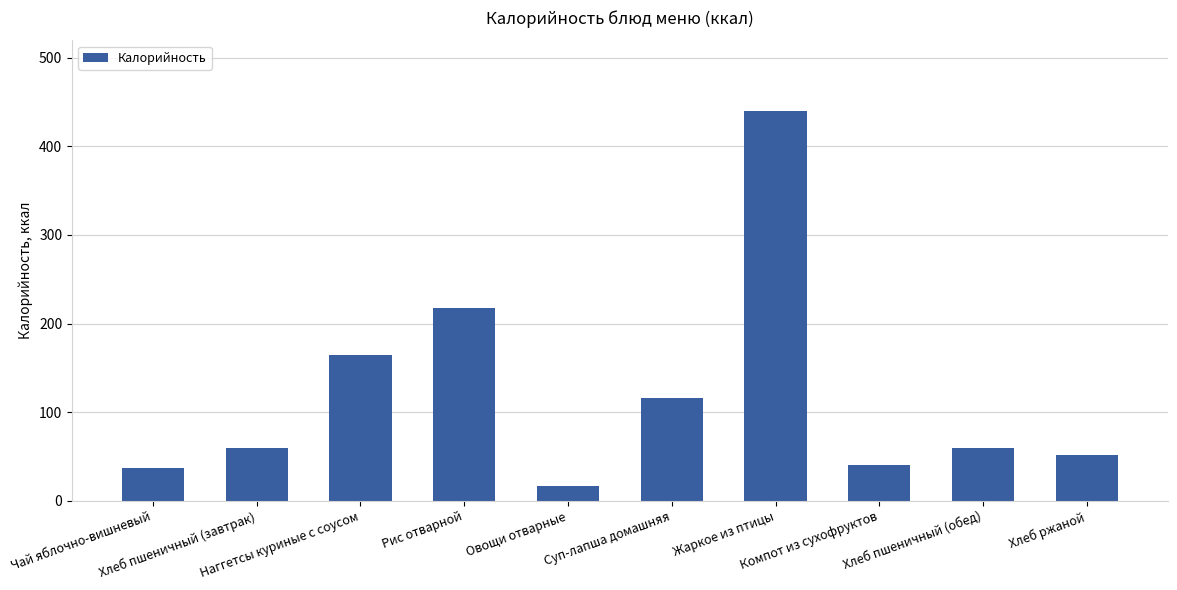

What is the sum of all values?

1204.7